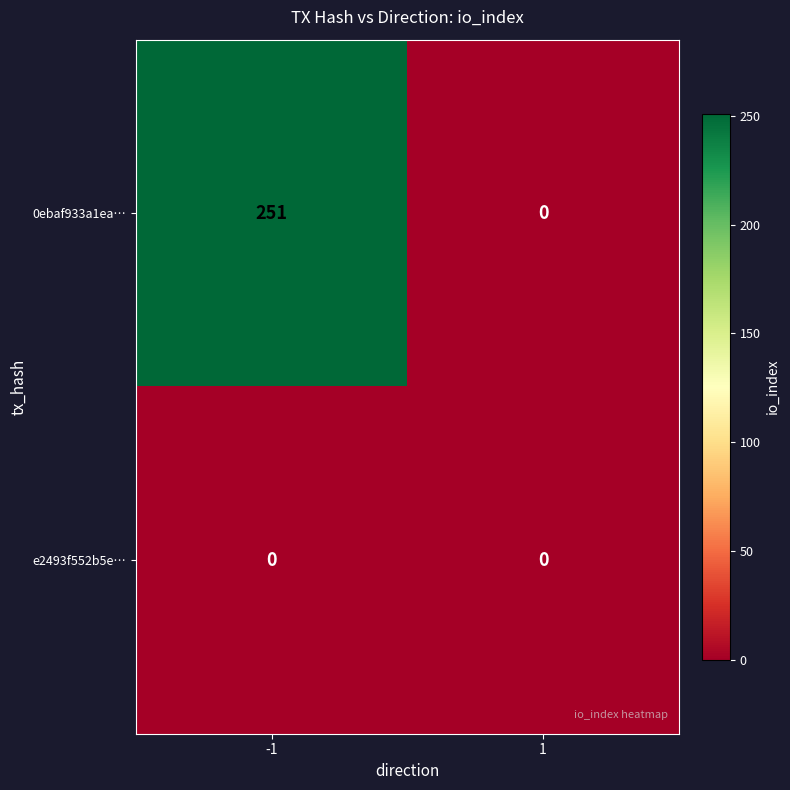

What is the sum of all 0ebaf933a1ea… values?

251